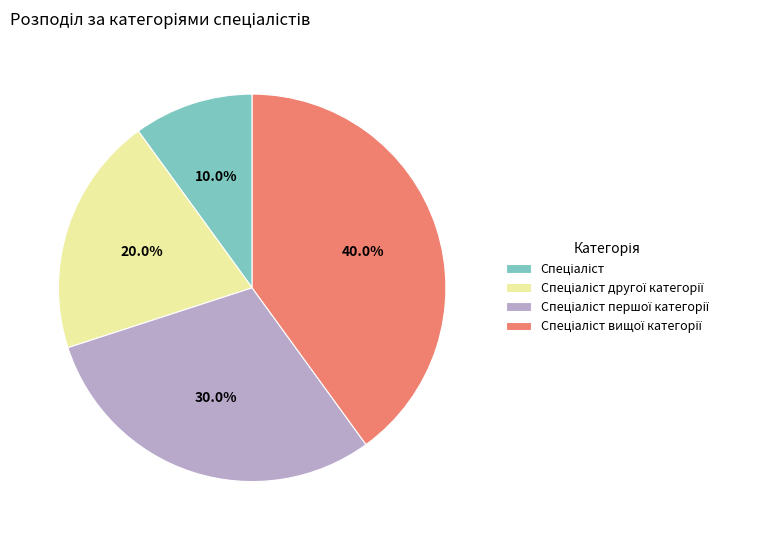

Does any single category account for the majority?

No